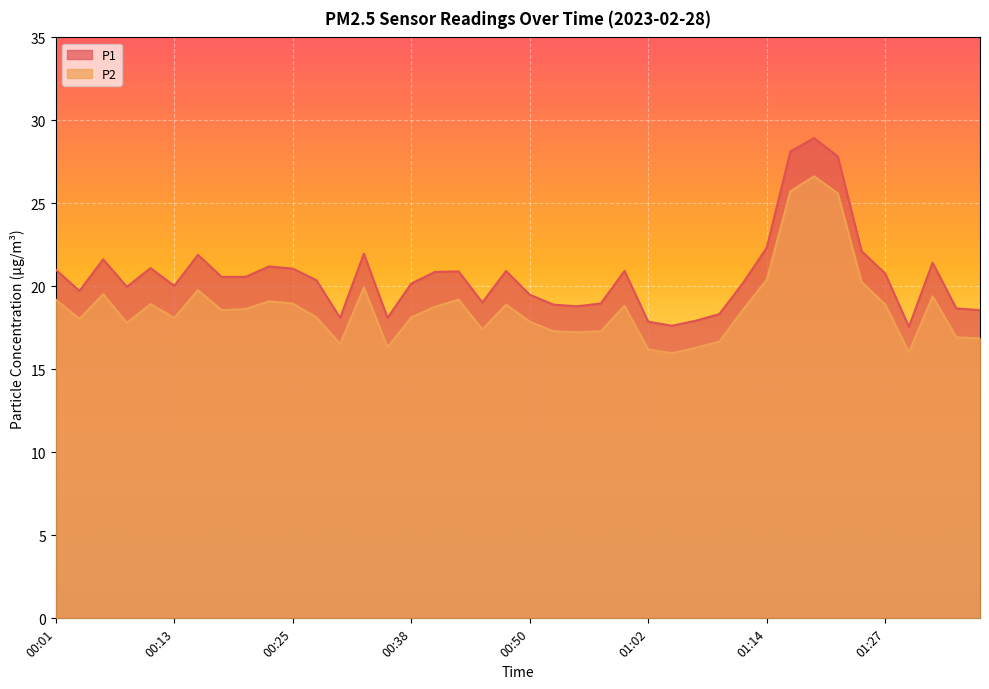

What is the difference between the maximum and minimum values in the P2 series?

10.7